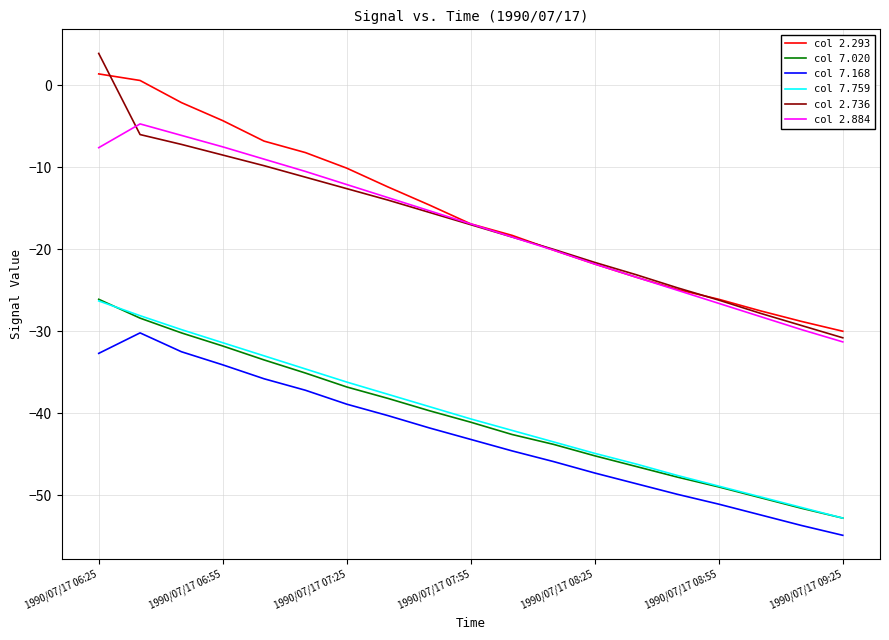

Which series has the widest spread of values?

col 2.736